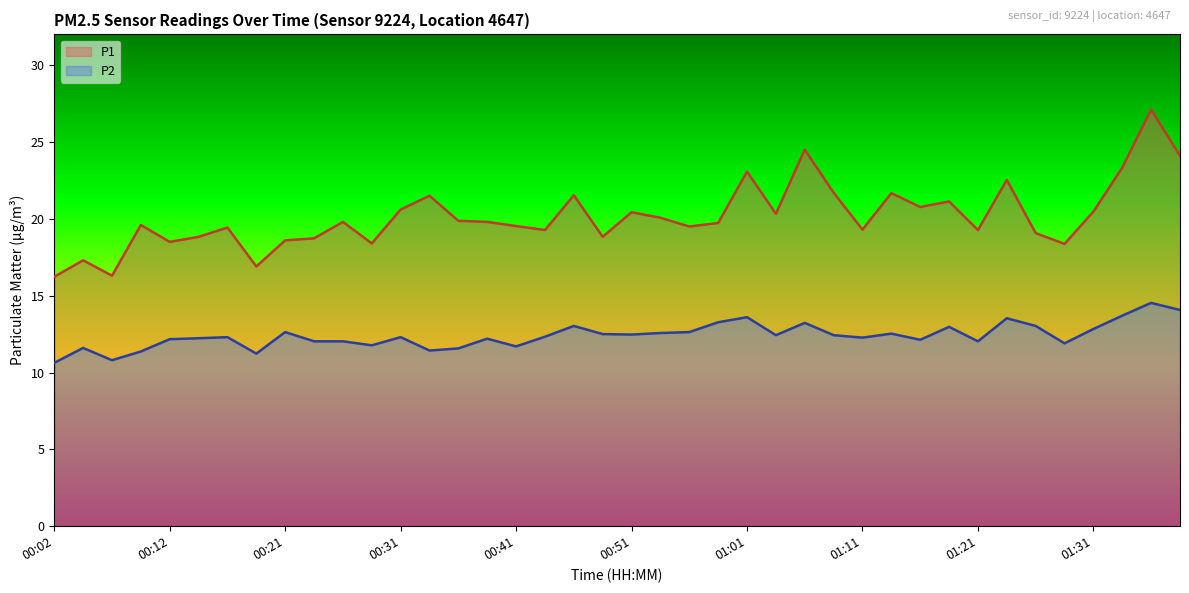

At which label is P2 closest to 12?

00:24